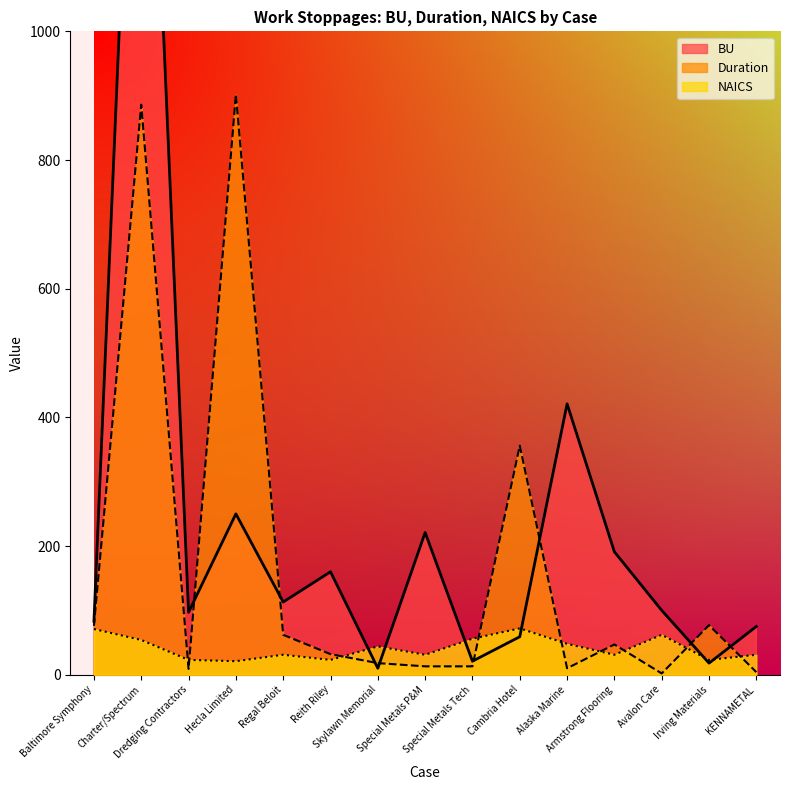

What is the difference between the maximum and minimum values in the NAICS series?

51